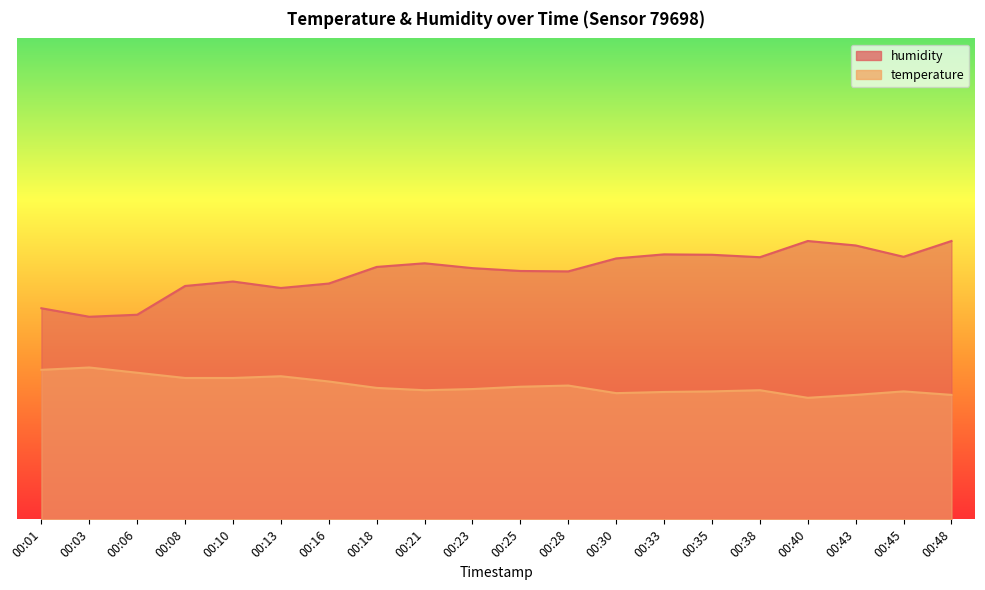

At which category does humidity reach its first local valley?

00:03